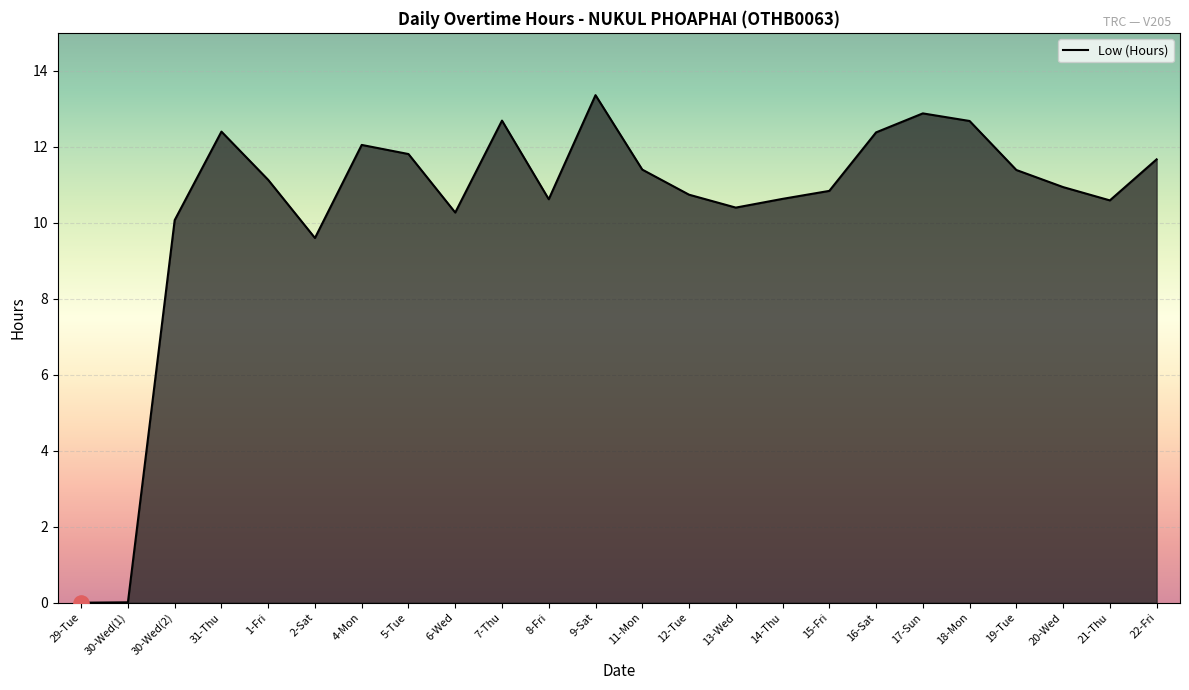

What is the change in value from 2-Sat to 22-Fri?

+2.1